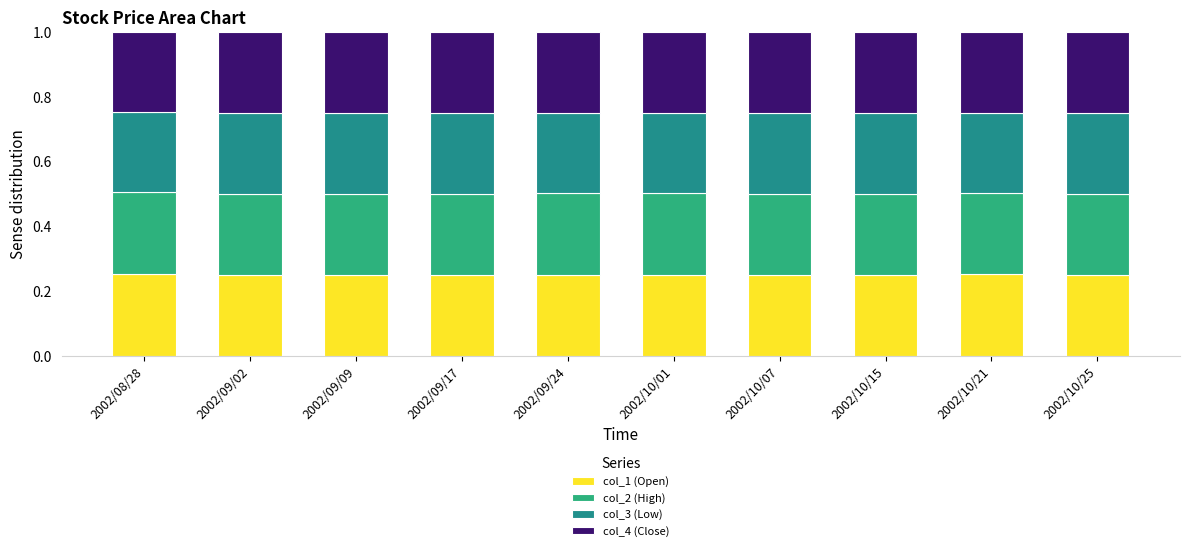

How many distinct data groups are displayed?

4